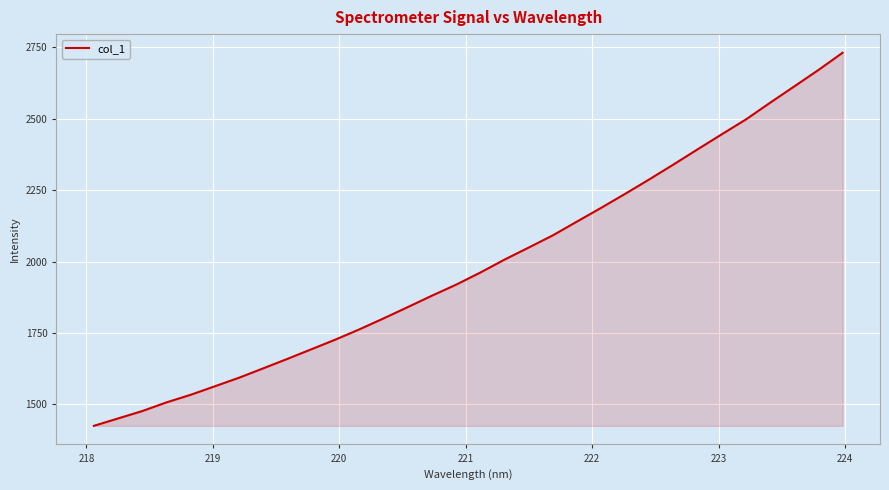

What is the smallest value displayed?

1424.8